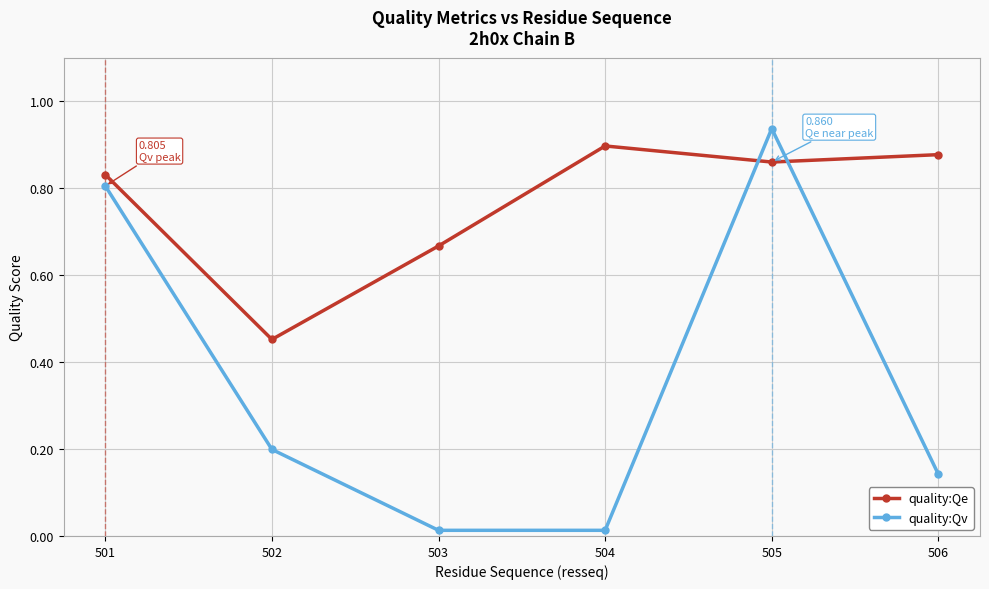

How many times do quality:Qv and quality:Qe cross each other?

2